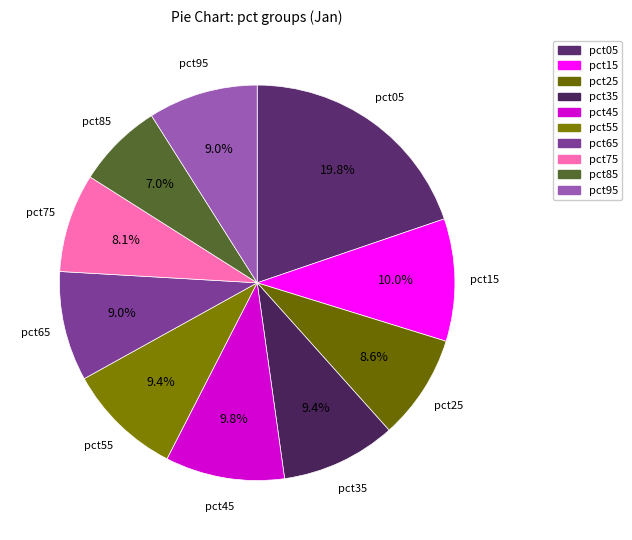

To the nearest percent, what percentage of the pie is pct55?

9%